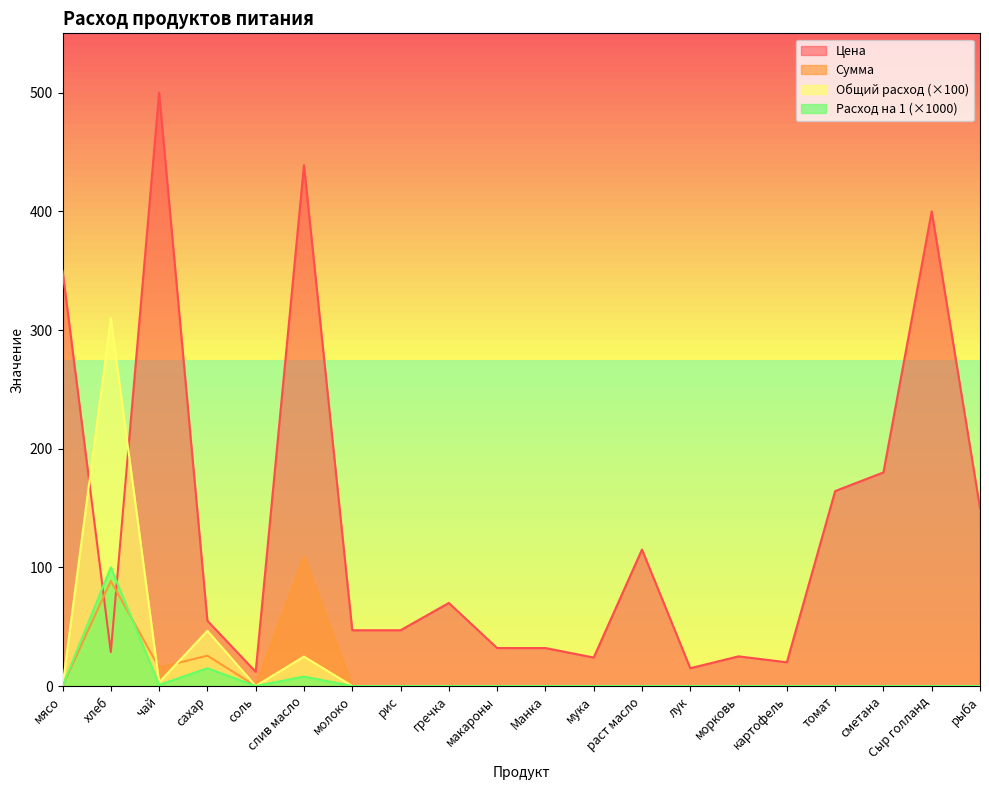

At how many categories does at least one series exceed 427?

2